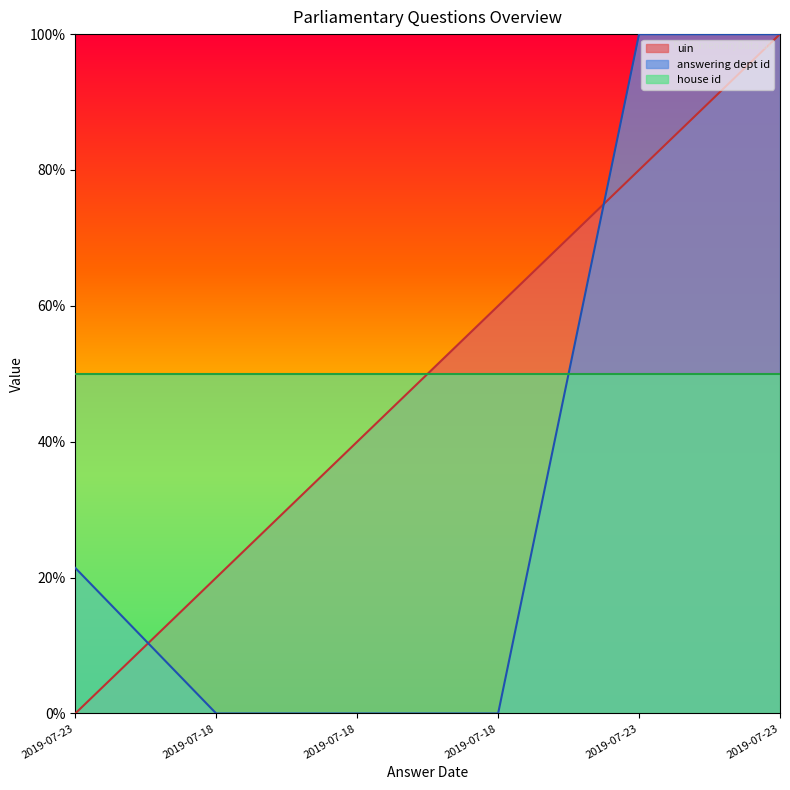

Which has a higher value, 2019-07-23 or 2019-07-23?

2019-07-23